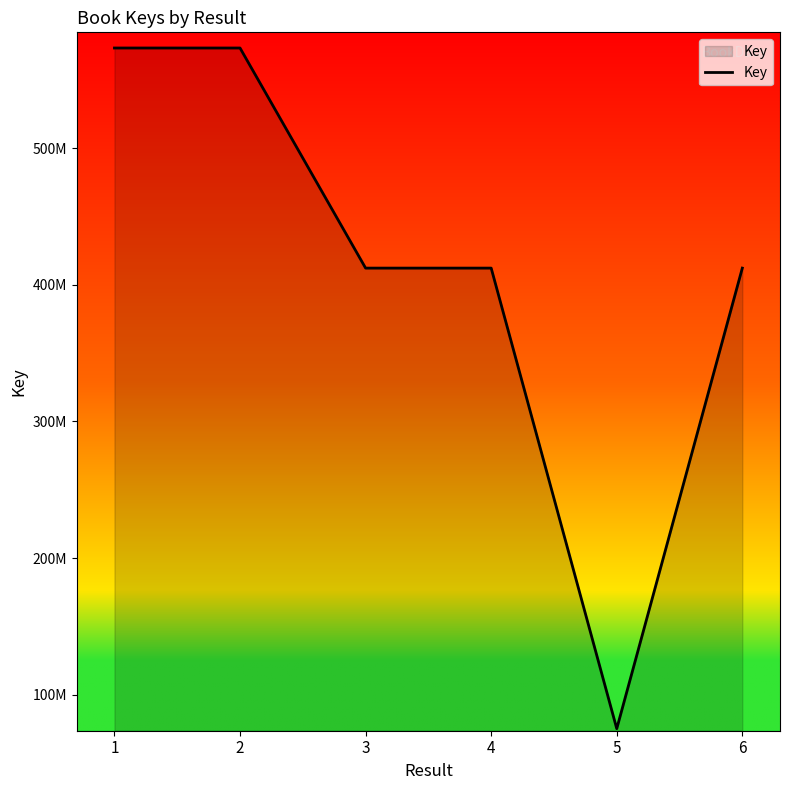

The chart shows a value of 734160841 at 3. True or false?

False